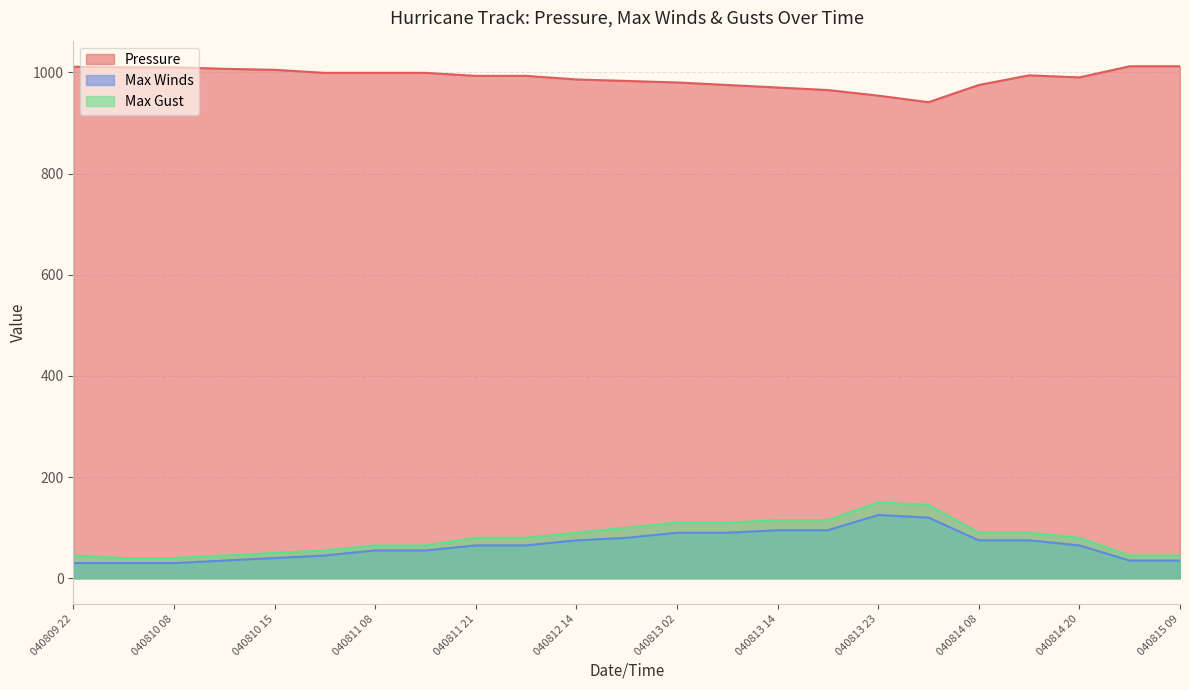

What is the difference between the second highest and minimum values in the Pressure series?

71